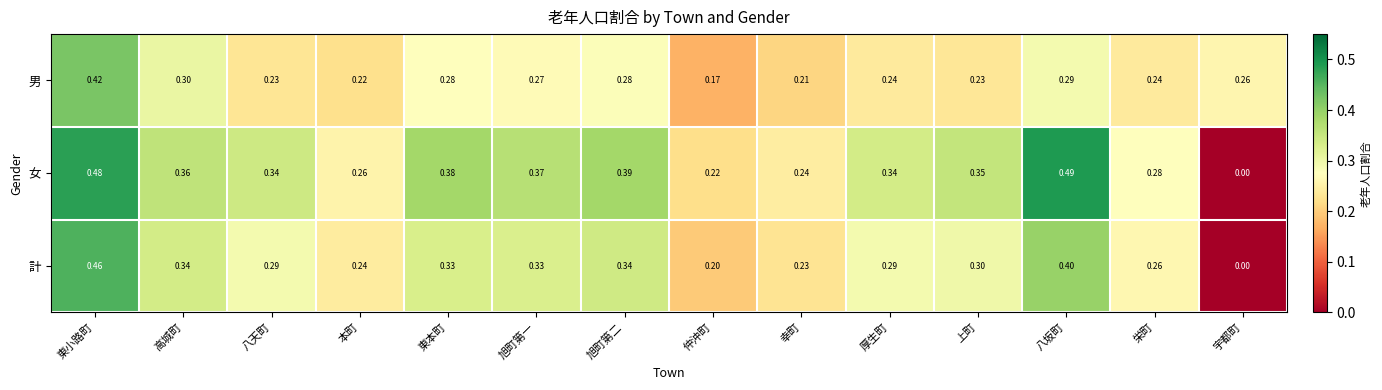

At which label is 女 closest to 0?

宇都町